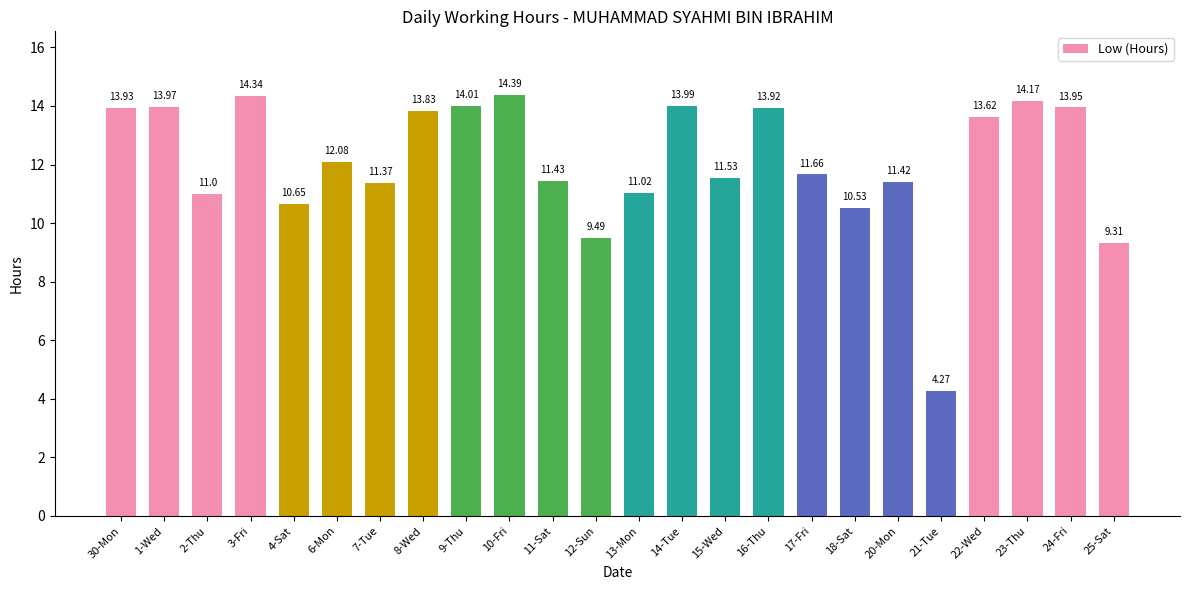

Which has a higher value, 2-Thu or 24-Fri?

24-Fri